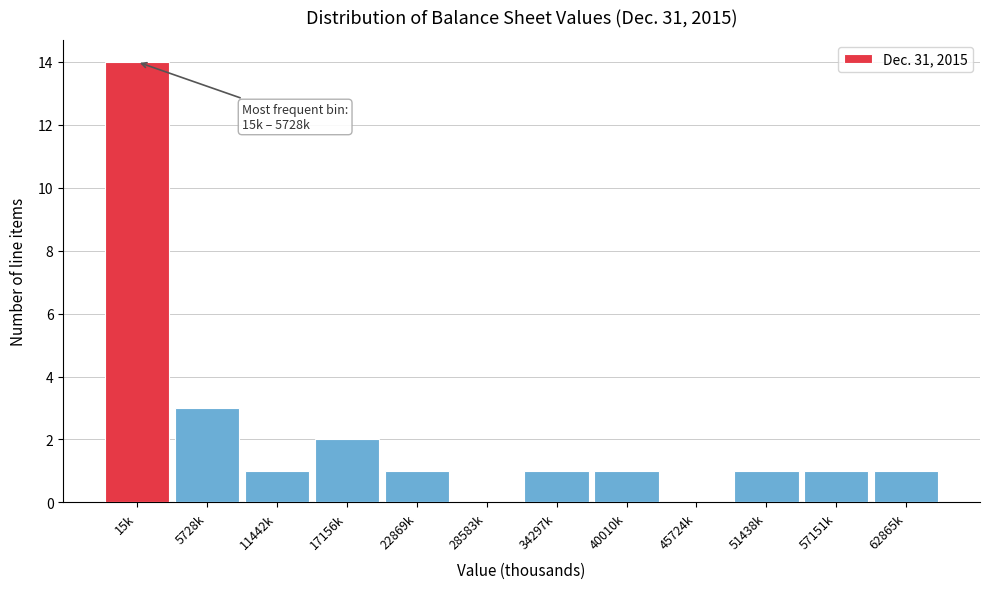

At which category does the chart reach its peak across all series?

15k